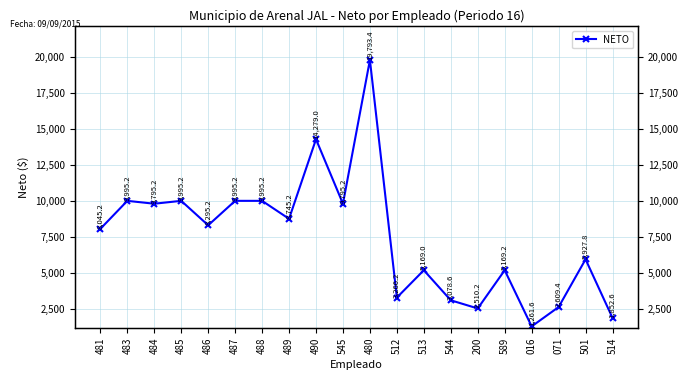

Read the value at 512.

3266.2